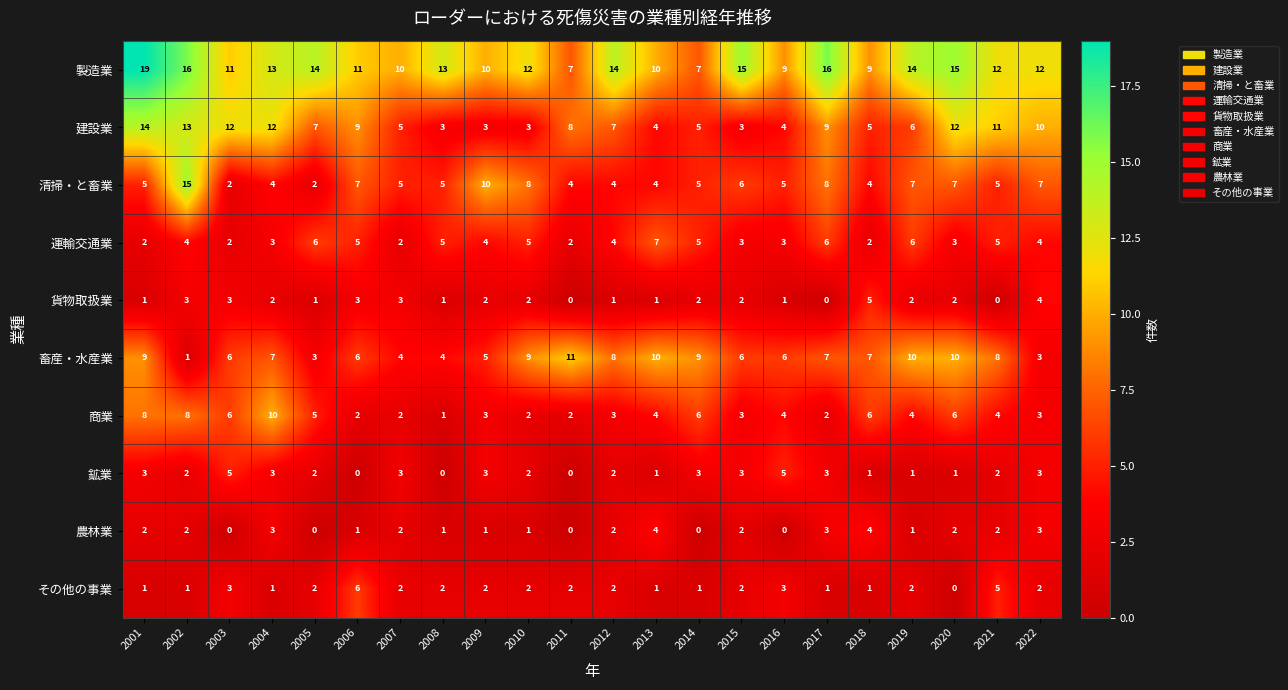

Which series has the largest total across all categories?

製造業